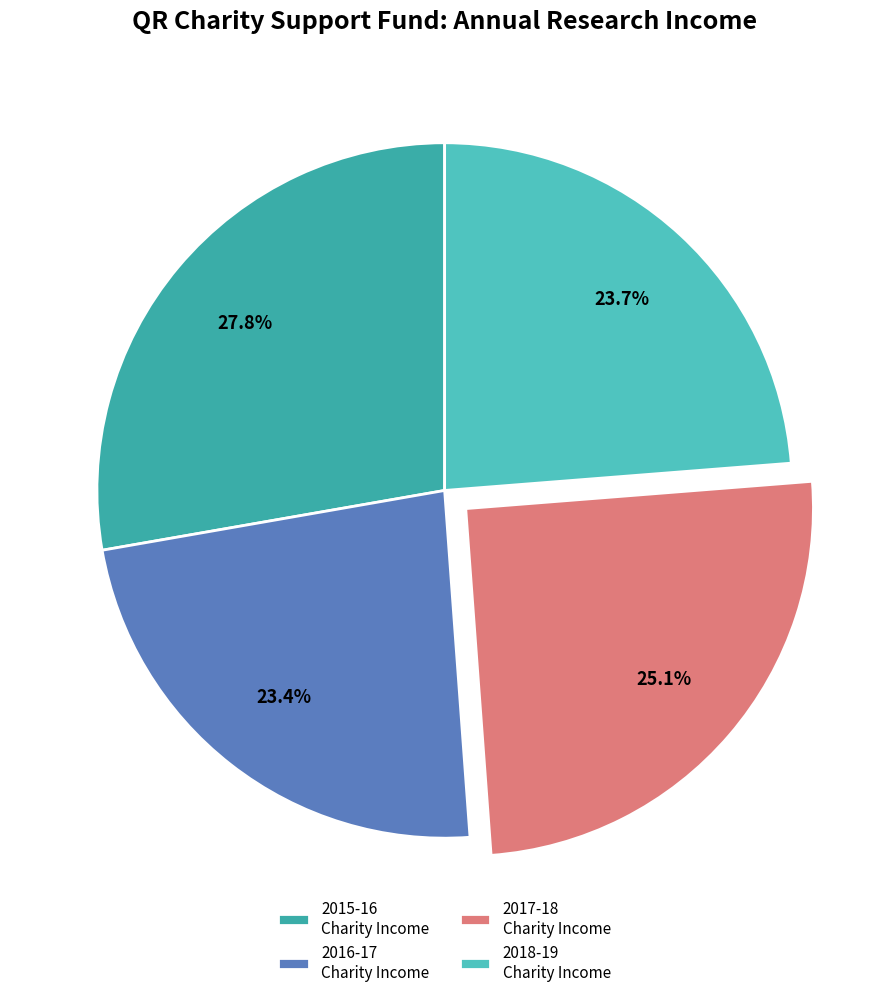

Count the number of slices in the pie.

4